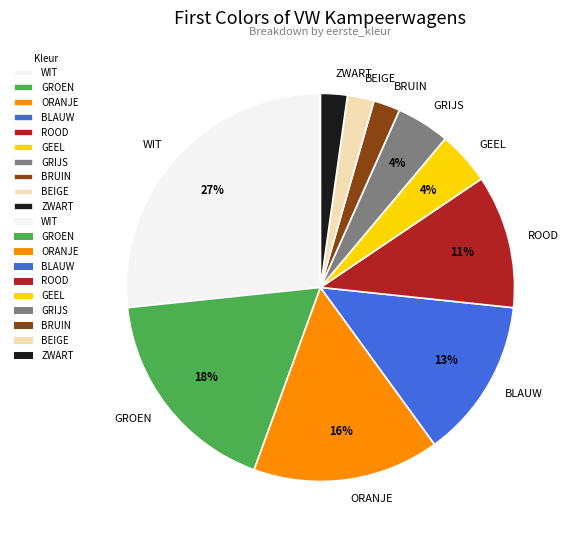

Which slice is the largest?

WIT